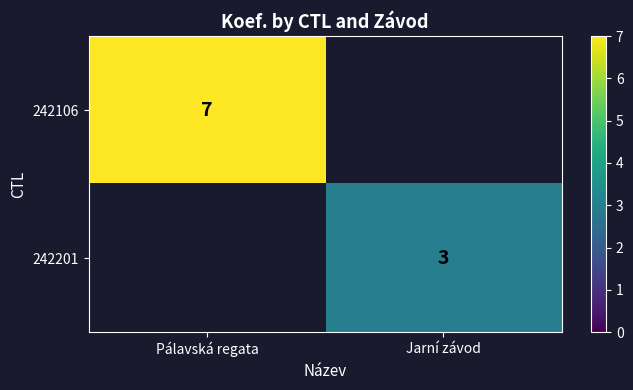

The 242201 series shows 3 at Jarní závod. True or false?

True